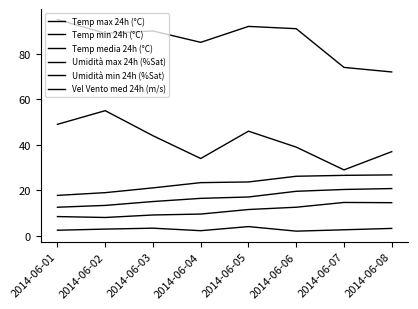

True or false: Temp media 24h (°C) has a value of 20.4 at 2014-06-07.

True